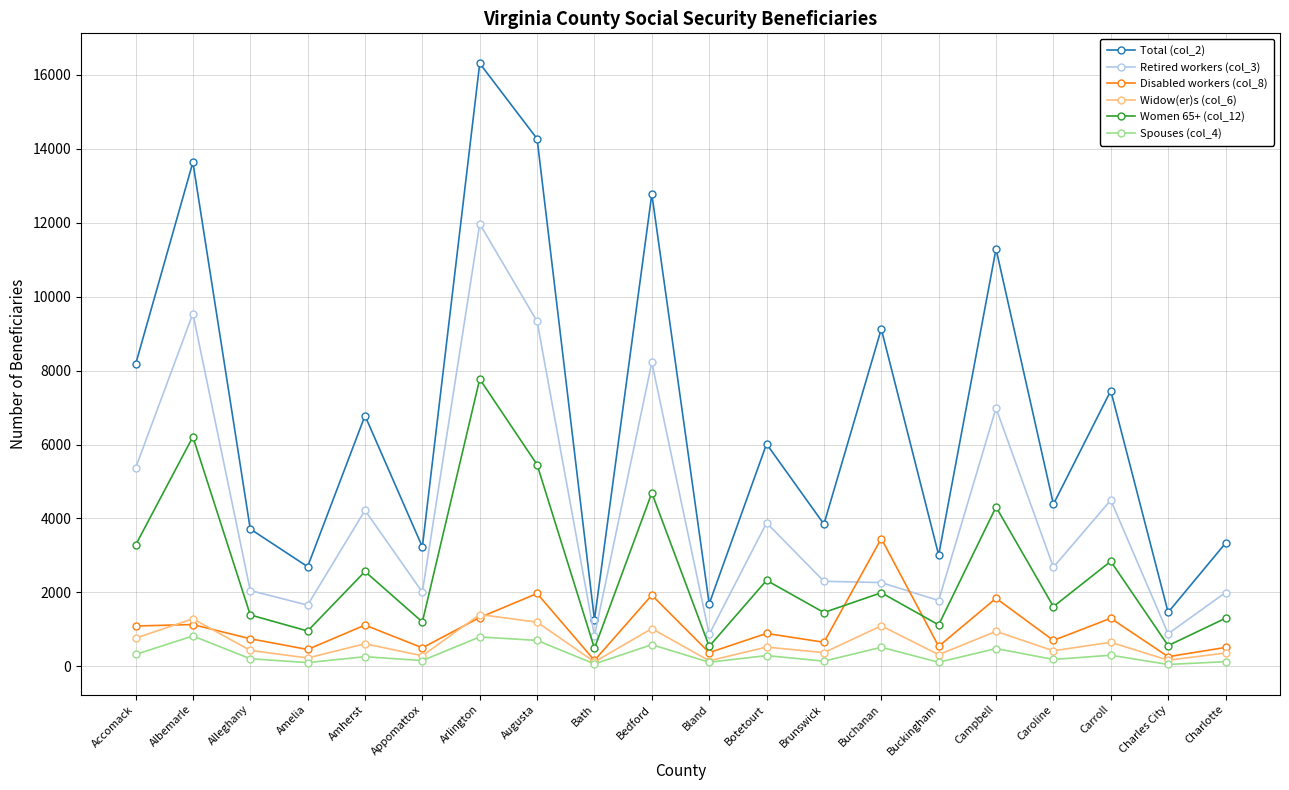

True or false: Women 65+ (col_12) has more than 0 points higher than both neighbors.

True